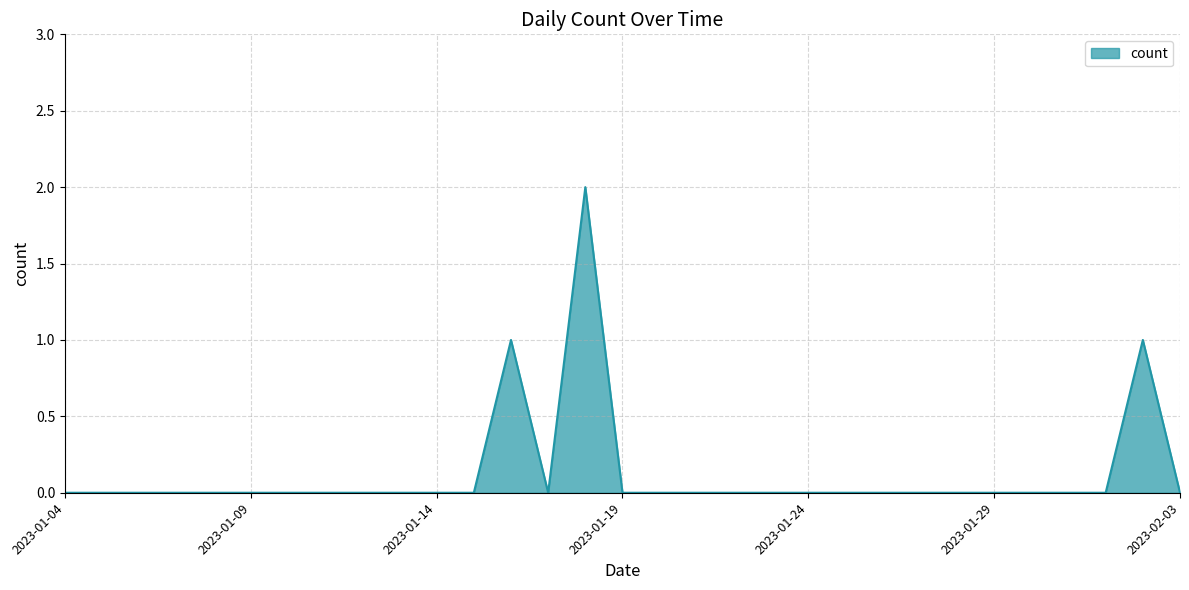

Is this an area chart (filled region under the line)?

Yes